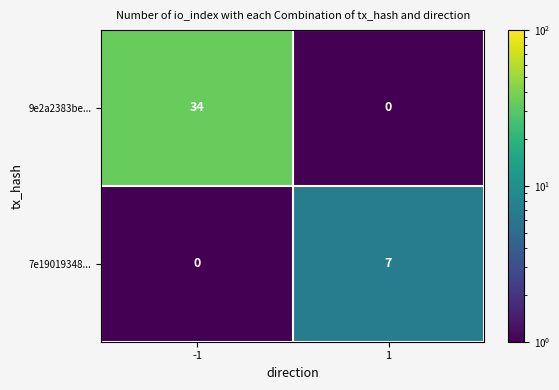

Reading left to right, list all the values displayed in this chart.

9e2a2383be...: 34	0
7e19019348...: 0	7